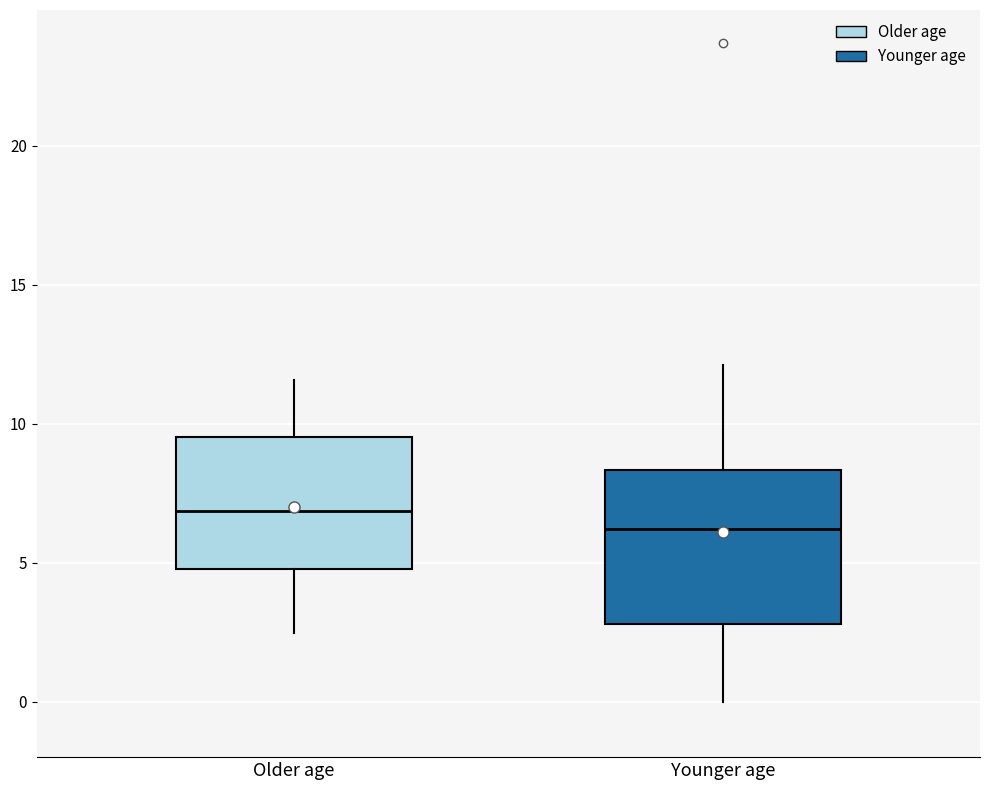

Which box's median line is the highest?

Older age